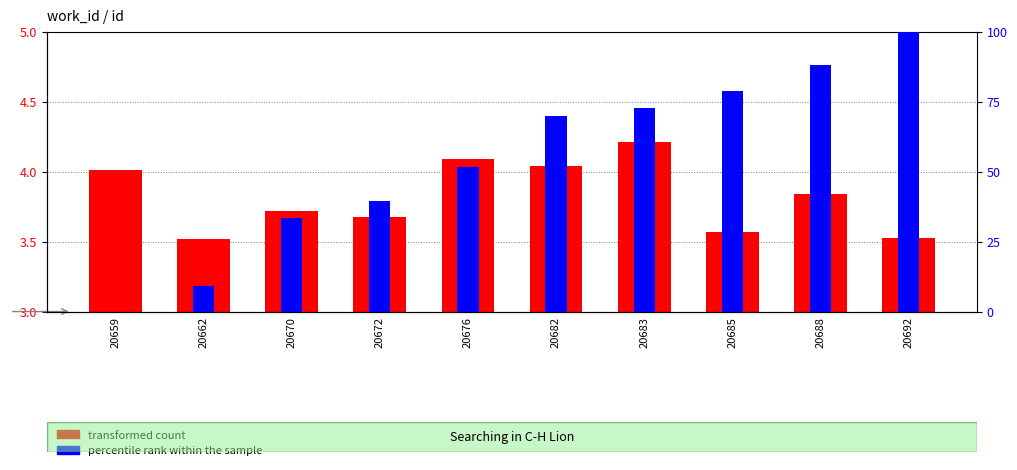

List the series in order of their overall mean, lowest first.

percentile rank within the sample, transformed count